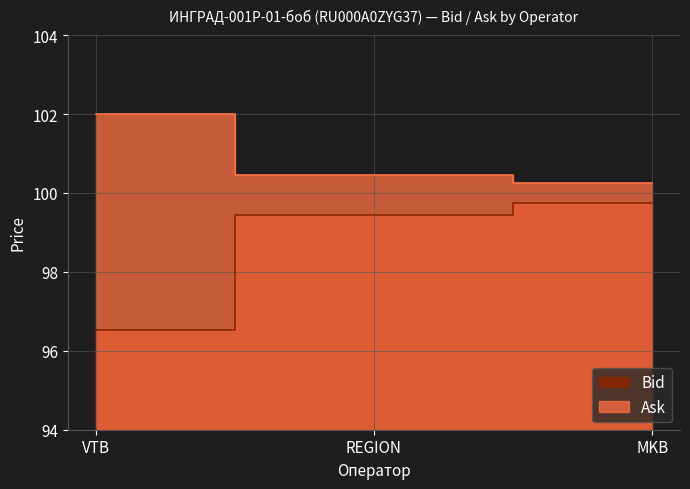

What position from the right is VTB?

3